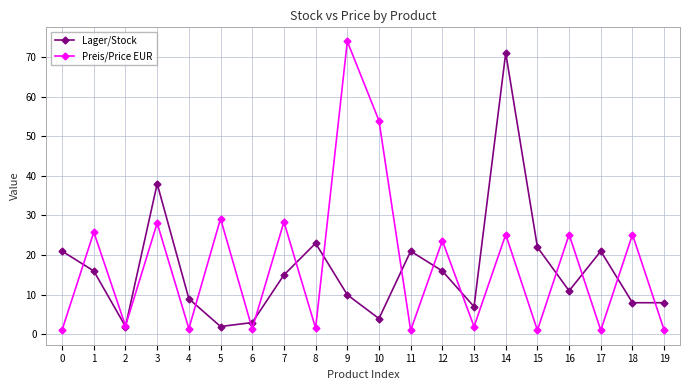

True or false: Preis/Price EUR and Lager/Stock cross at least once.

True